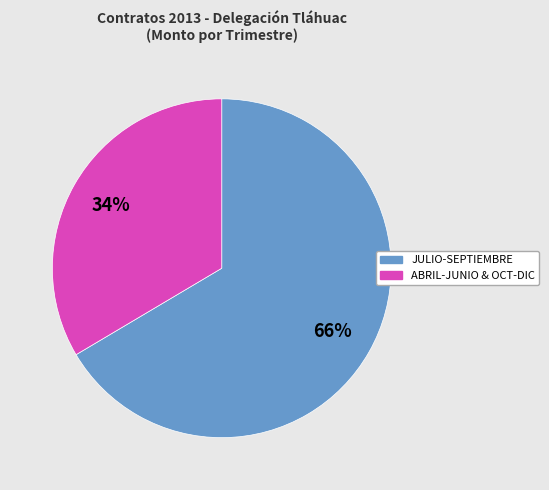

Does any single category account for the majority?

Yes